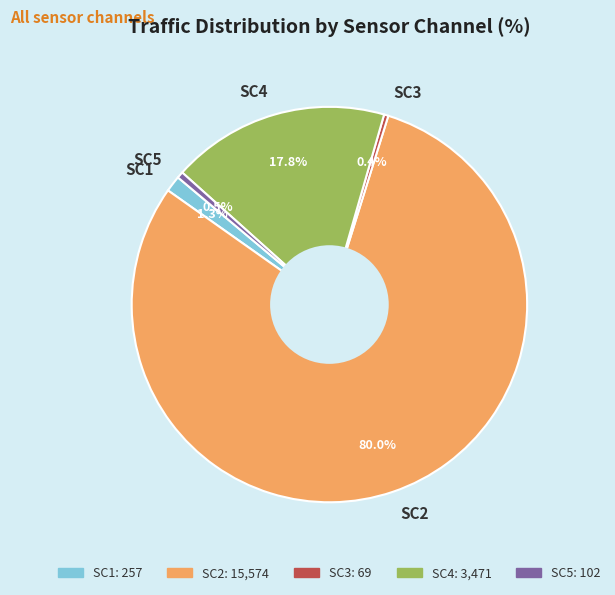

Which slice is the largest?

SC2